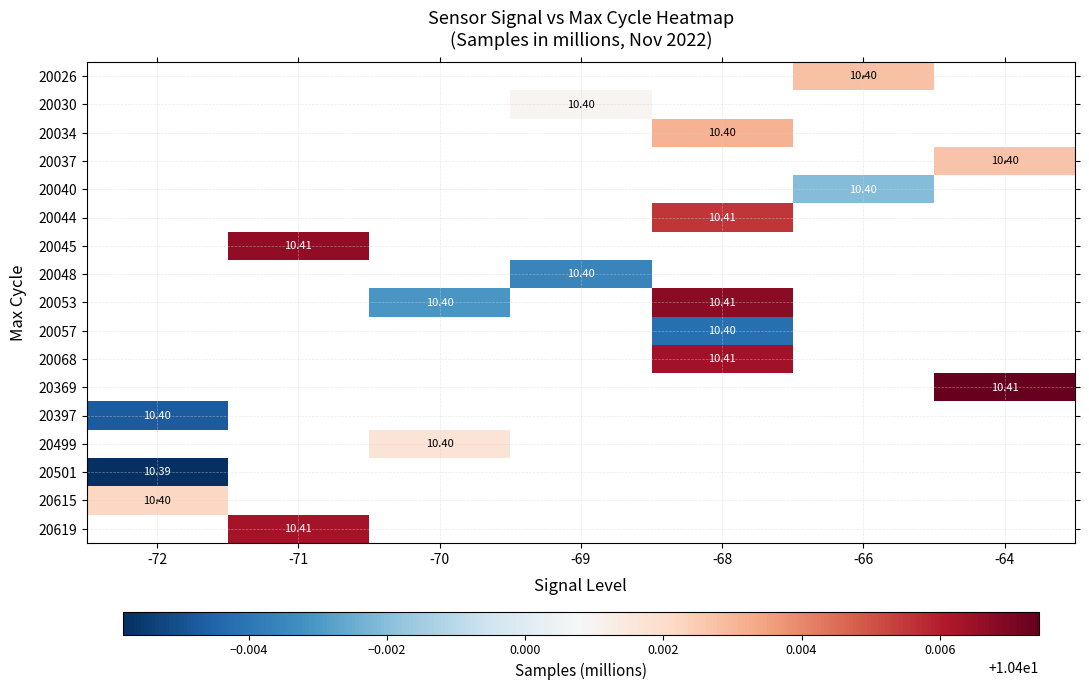

At which category does the chart reach its minimum across all series?

-72